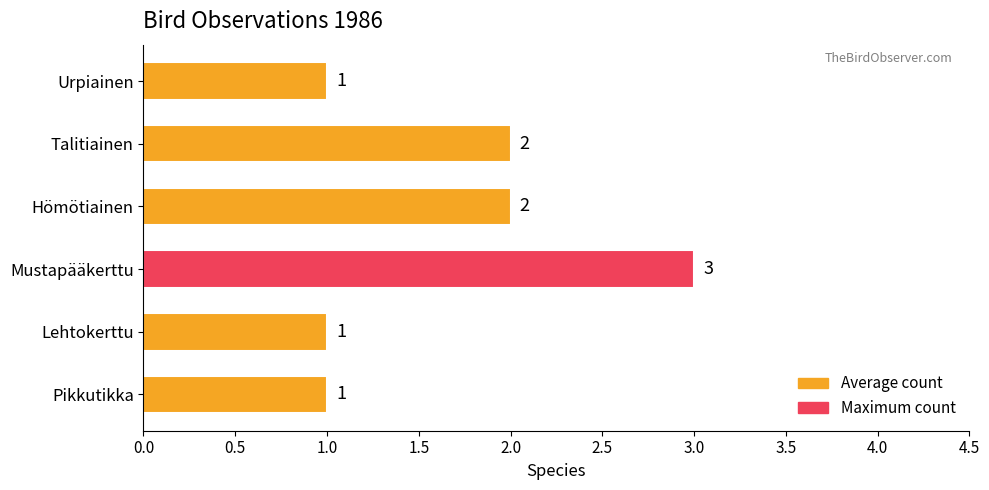

What is the sum of all values?

10